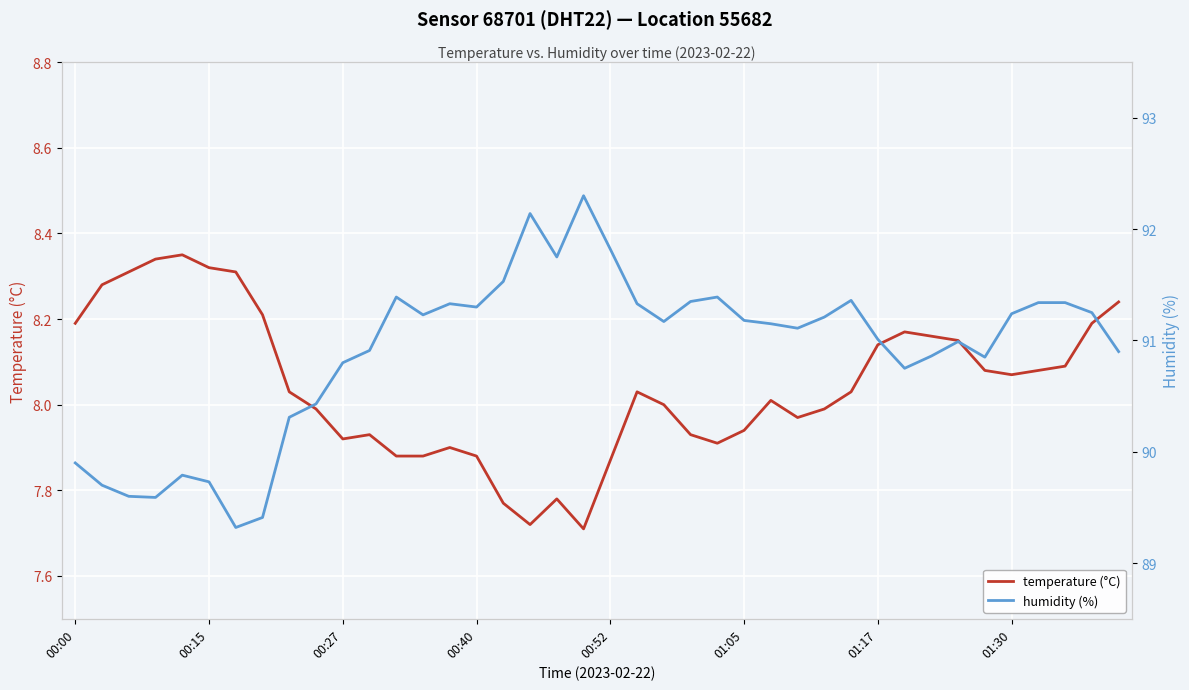

The value of temperature (°C) at 01:05 is 1.7. True or false?

False